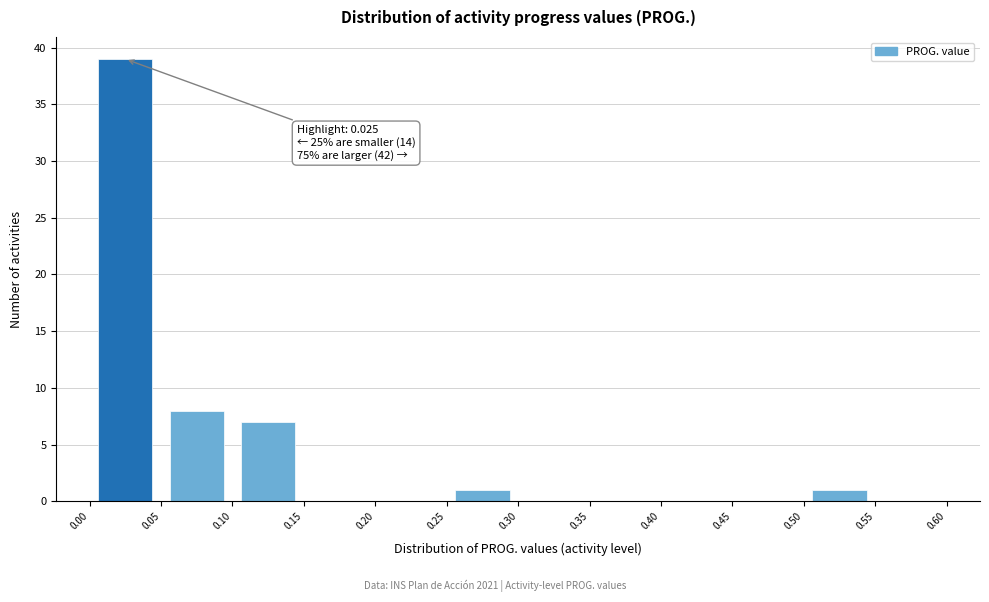

Which range on the x-axis has the tallest bar?

0.00 to 0.05